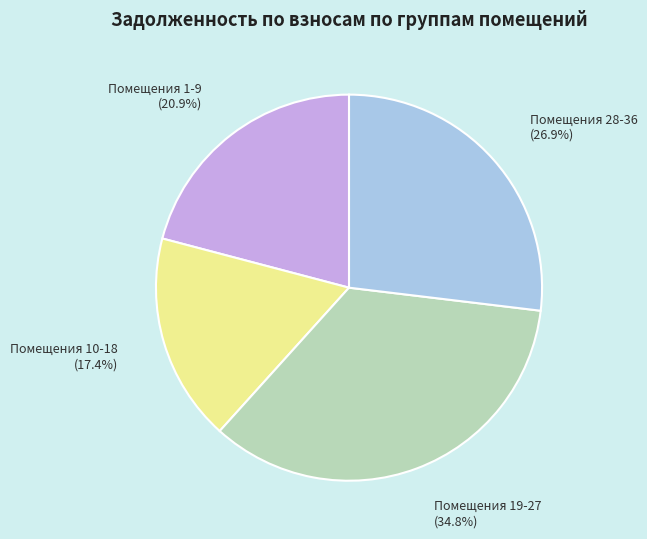

How much of the chart is everything except Помещения 1-9?

79.1%